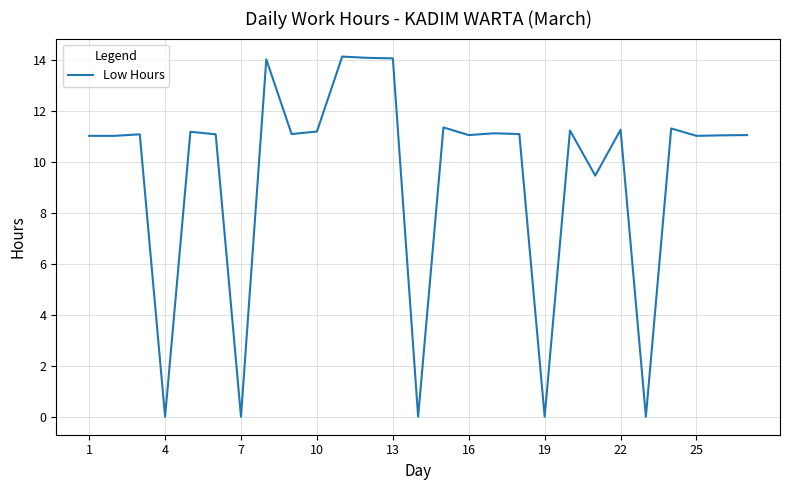

What is the difference between the maximum and minimum values?

14.1